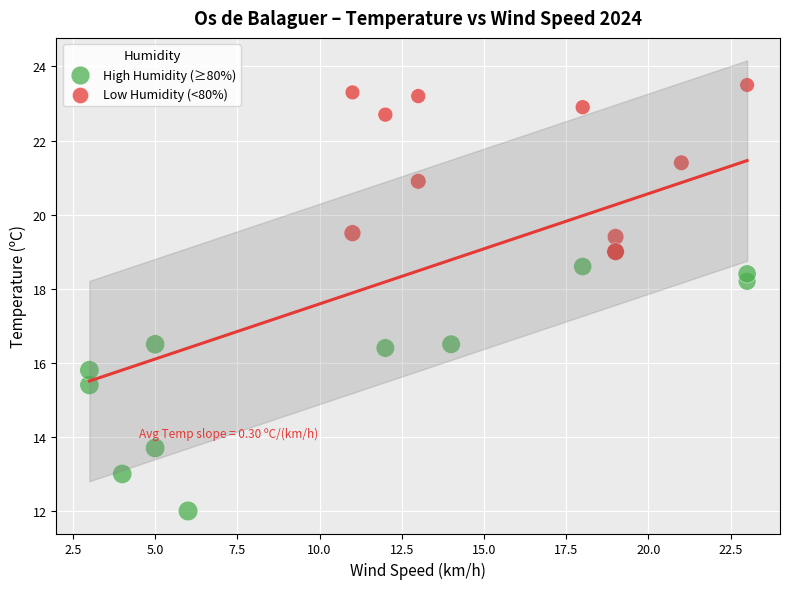

Which series has the widest spread of Y values?

High Humidity (≥80%)